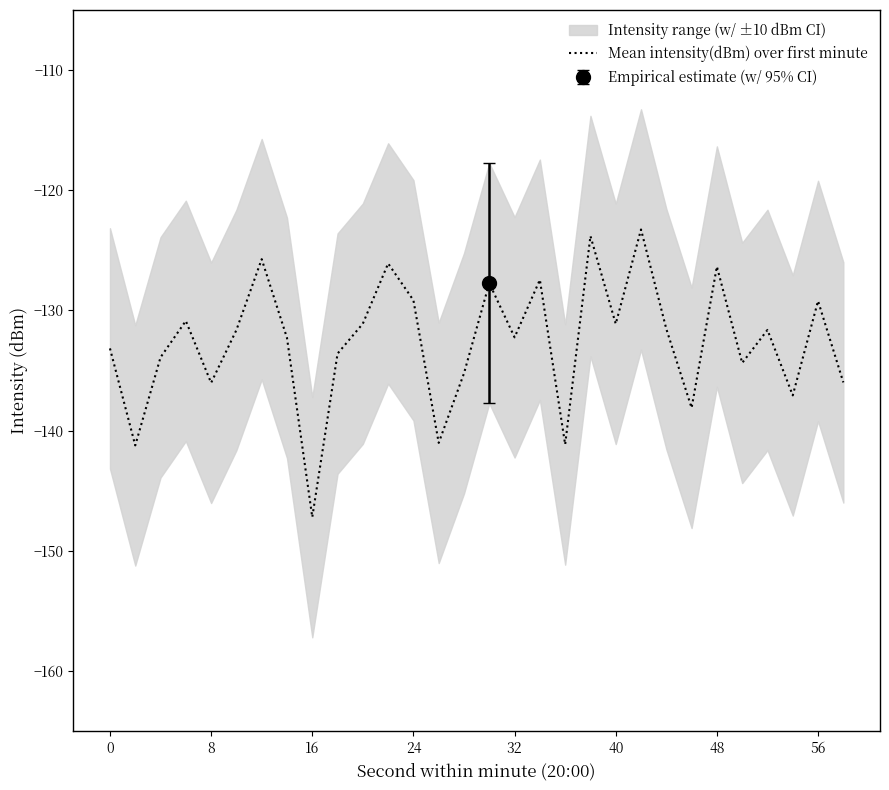

What is the minimum value shown in the chart?

-147.2